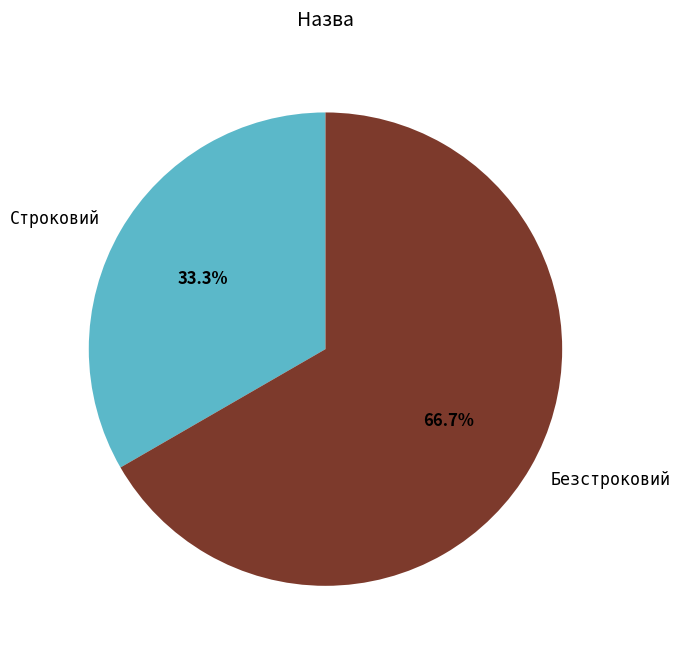

How many slices are in this pie chart?

2